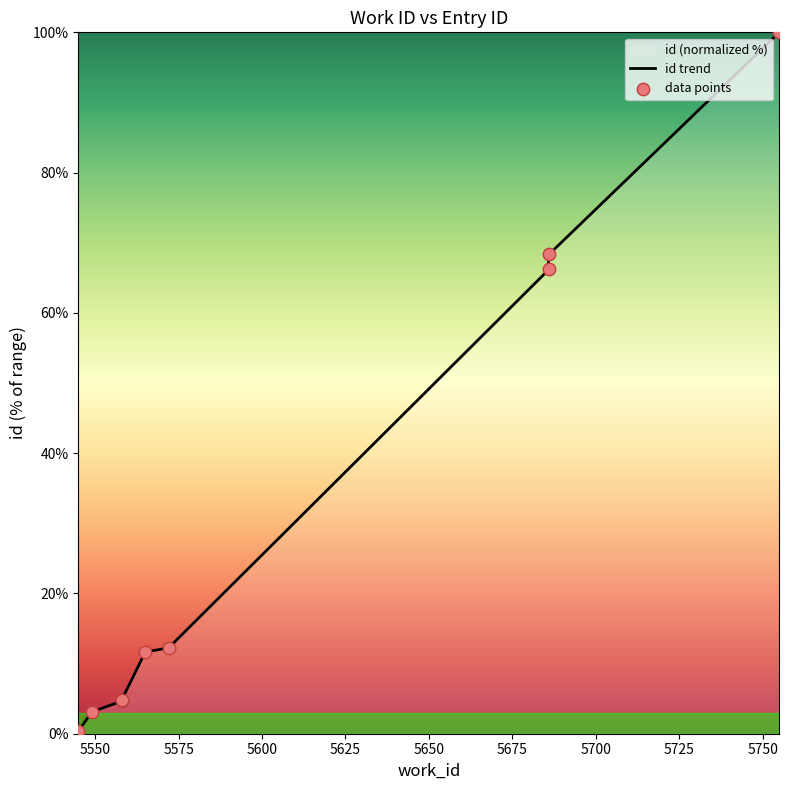

Which has a higher value, 5755 or 5549?

5755